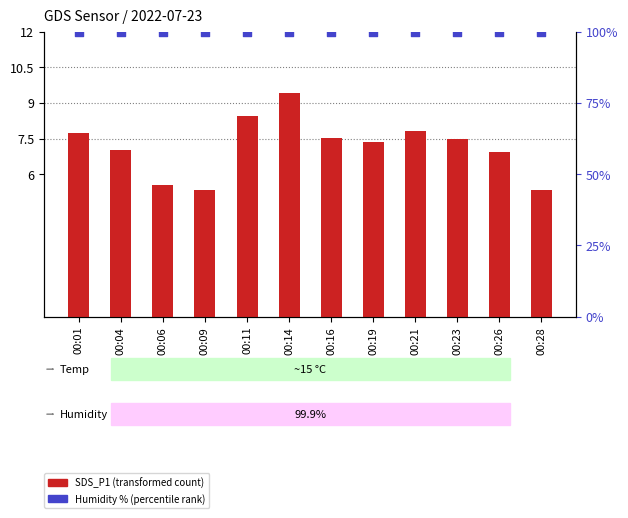

Which series has the largest total across all categories?

Humidity % (percentile rank)